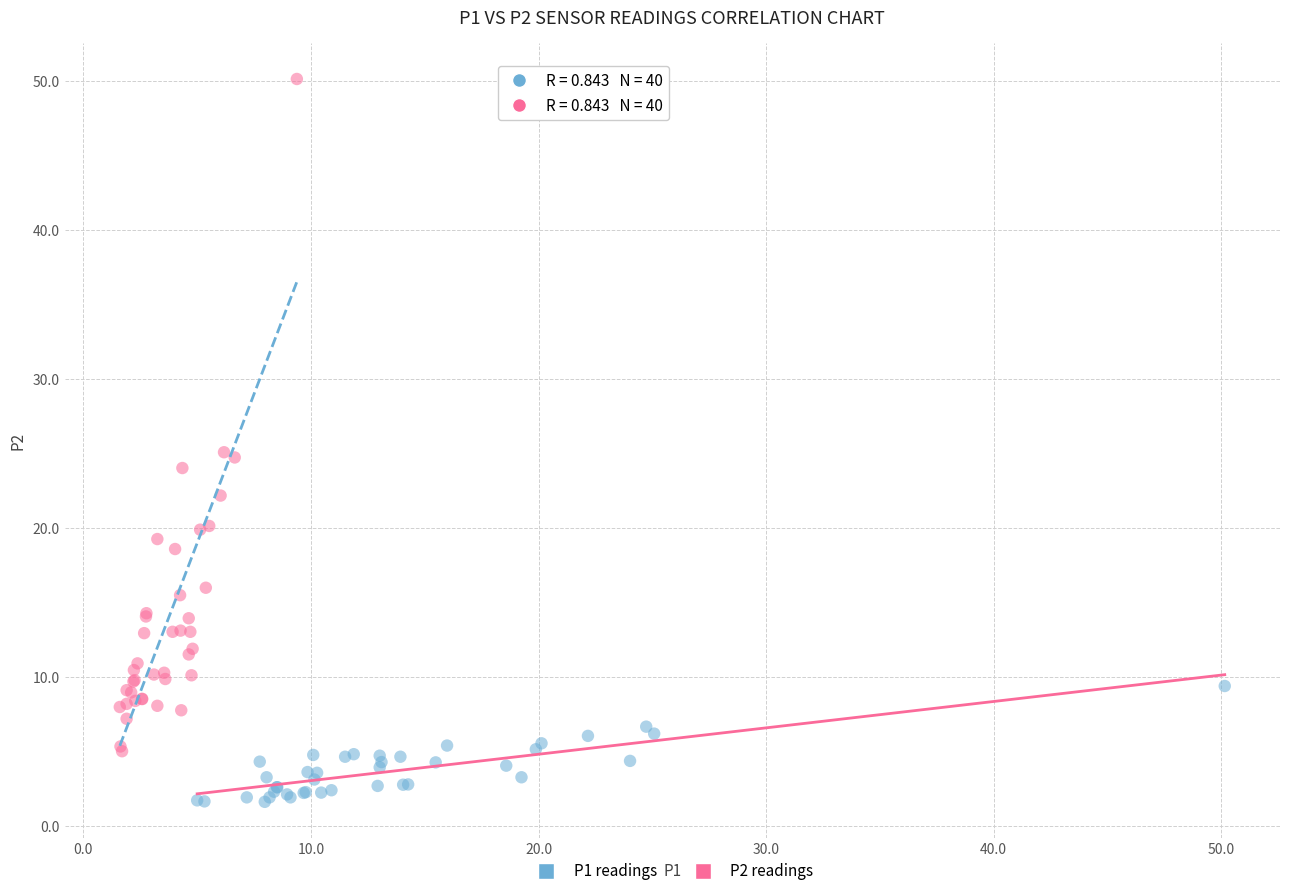

Which series reaches the maximum Y coordinate?

P2 readings